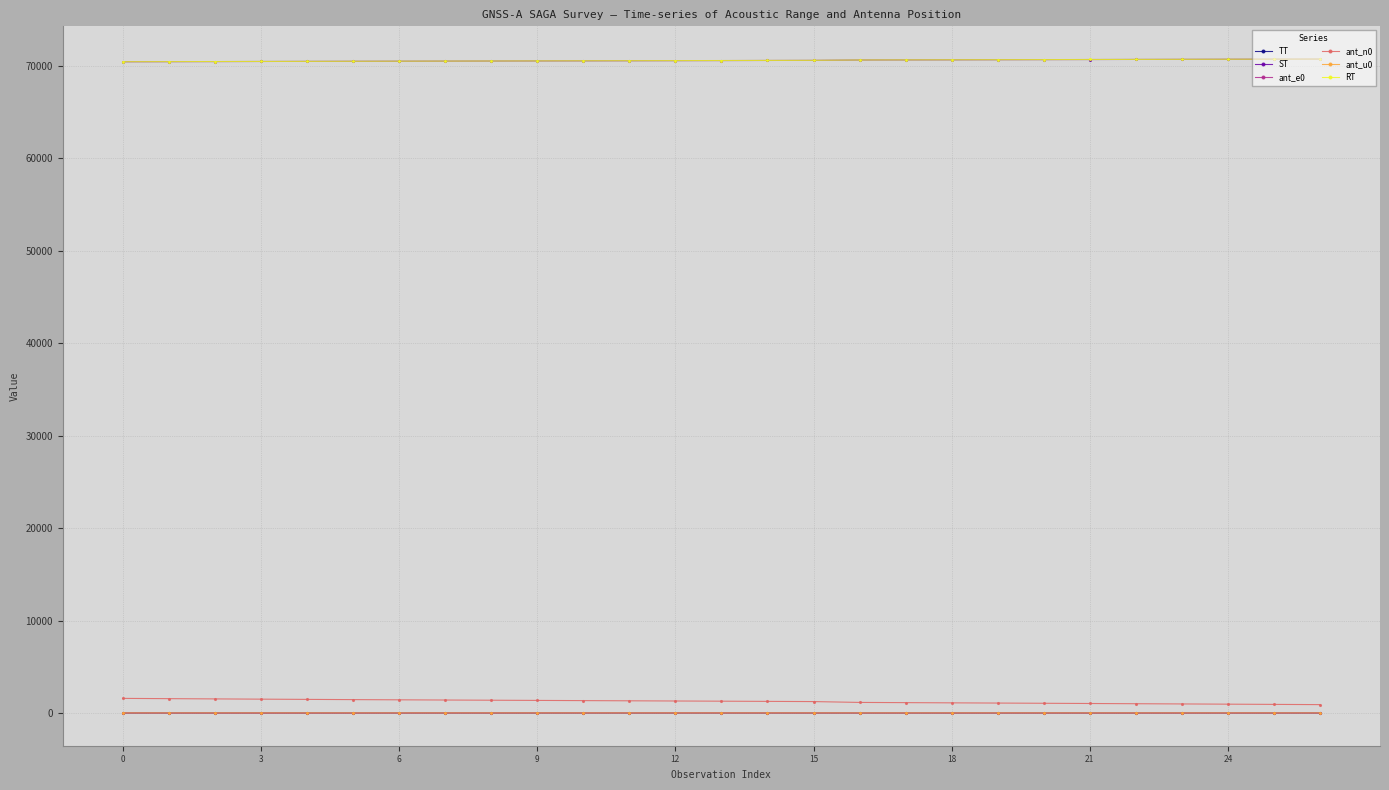

At how many categories does at least one series exceed 23097?

27